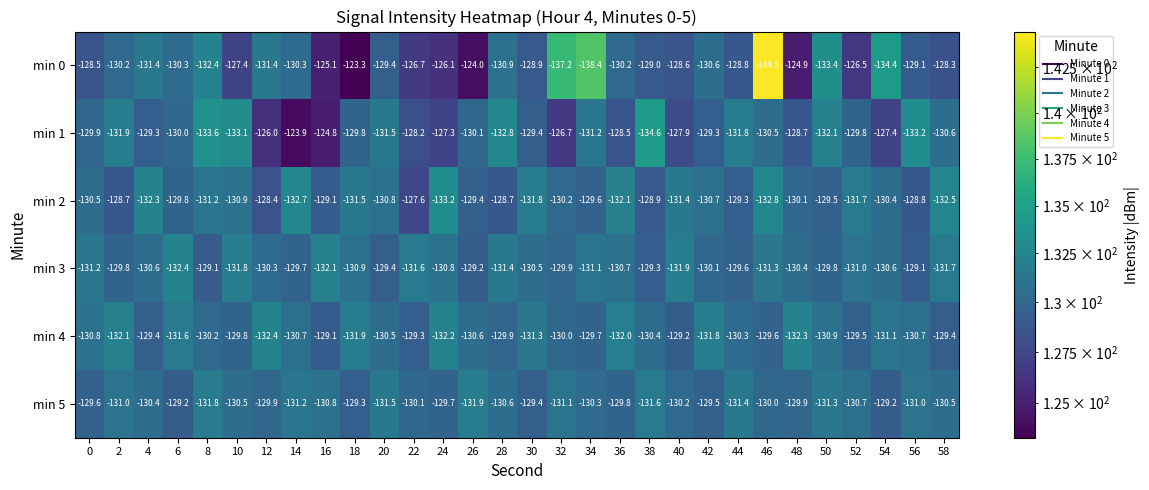

Which series has the largest range (max minus min)?

min 0